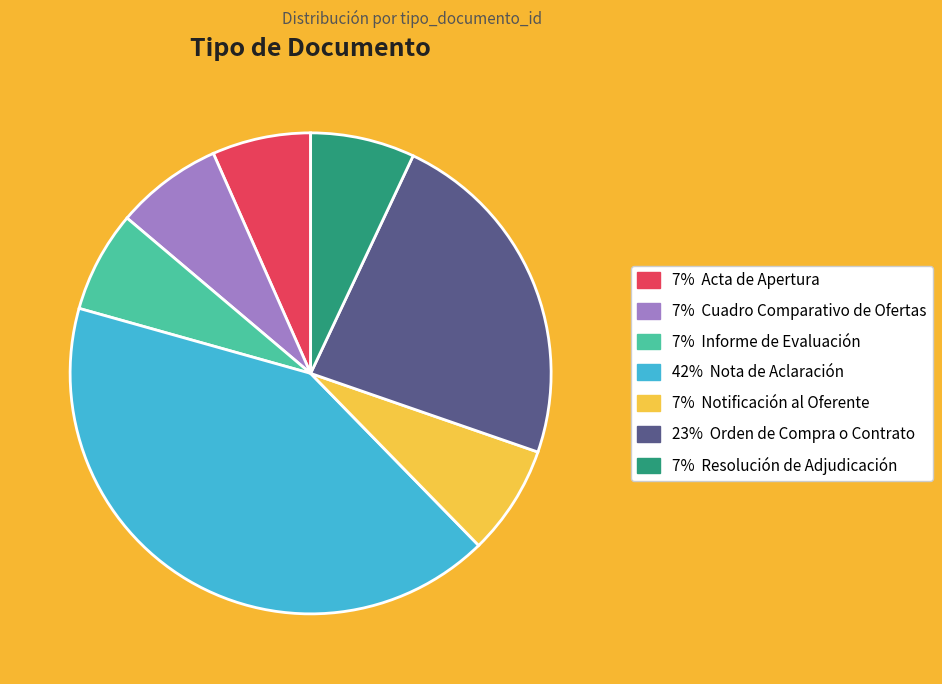

Is there any slice that represents more than half of the pie?

No